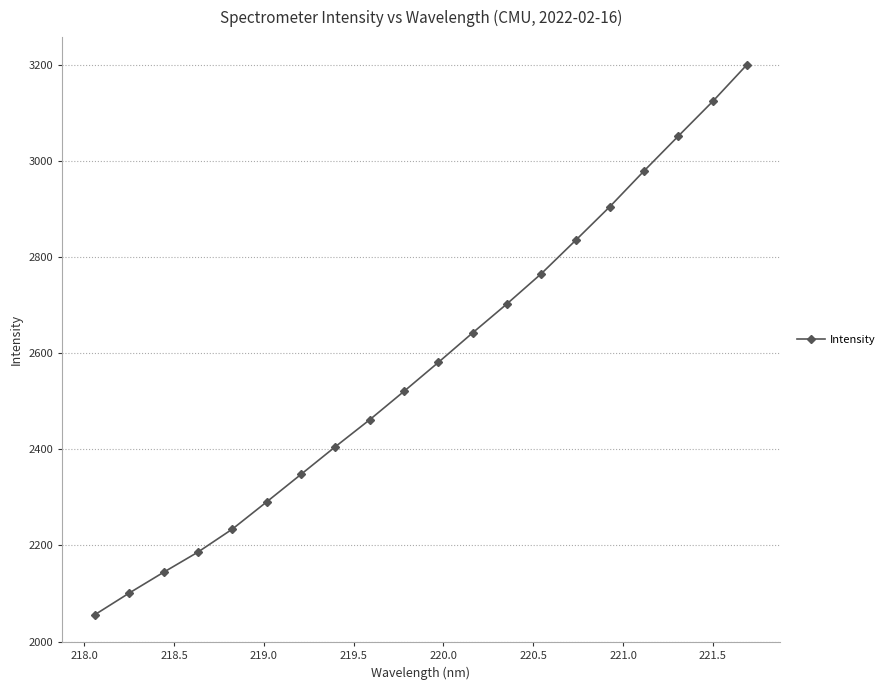

What is the value of the 18th point from the left?

3051.5